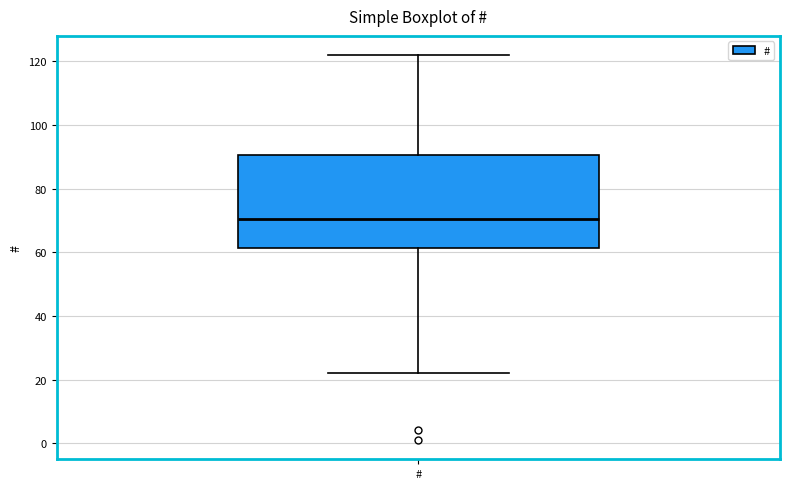

Transcribe this box plot: give where the median line is, the range the box spans, and where the two whiskers end, as read against the y-axis. The values are not printed on the chart, so give them approximately, as read against the axis.

median 70, box 62 to 90, whiskers 22 to 122